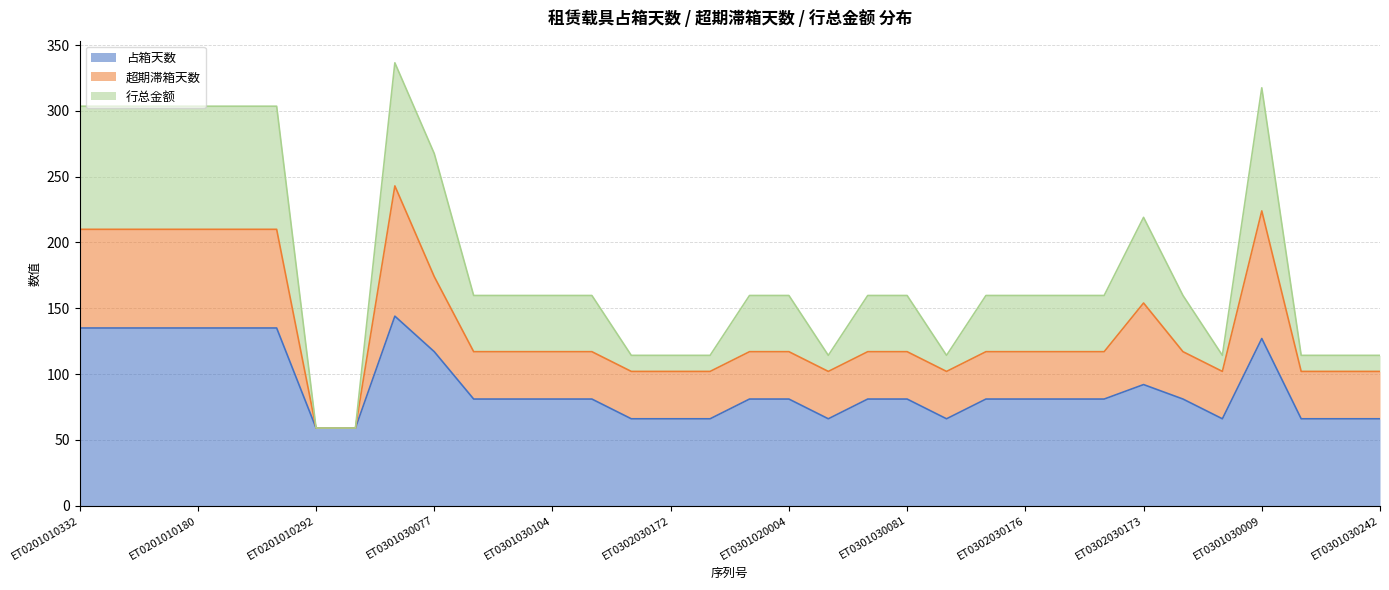

What is the maximum value for 占箱天数?

144.0